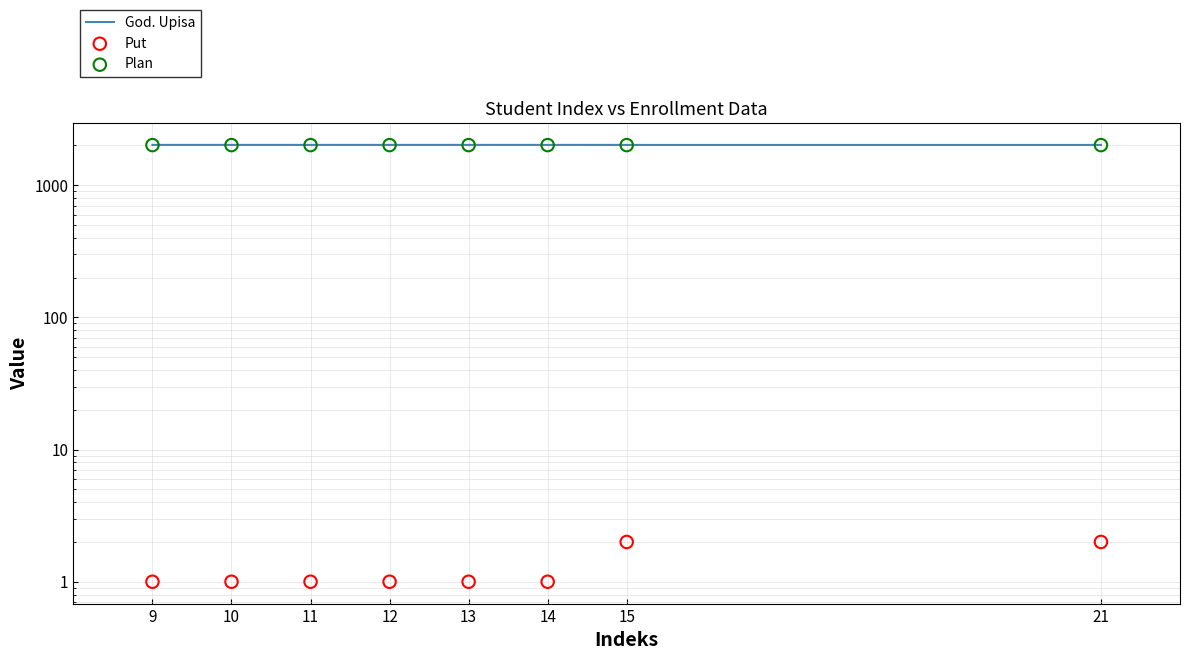

At how many categories does at least one series exceed 1079?

8